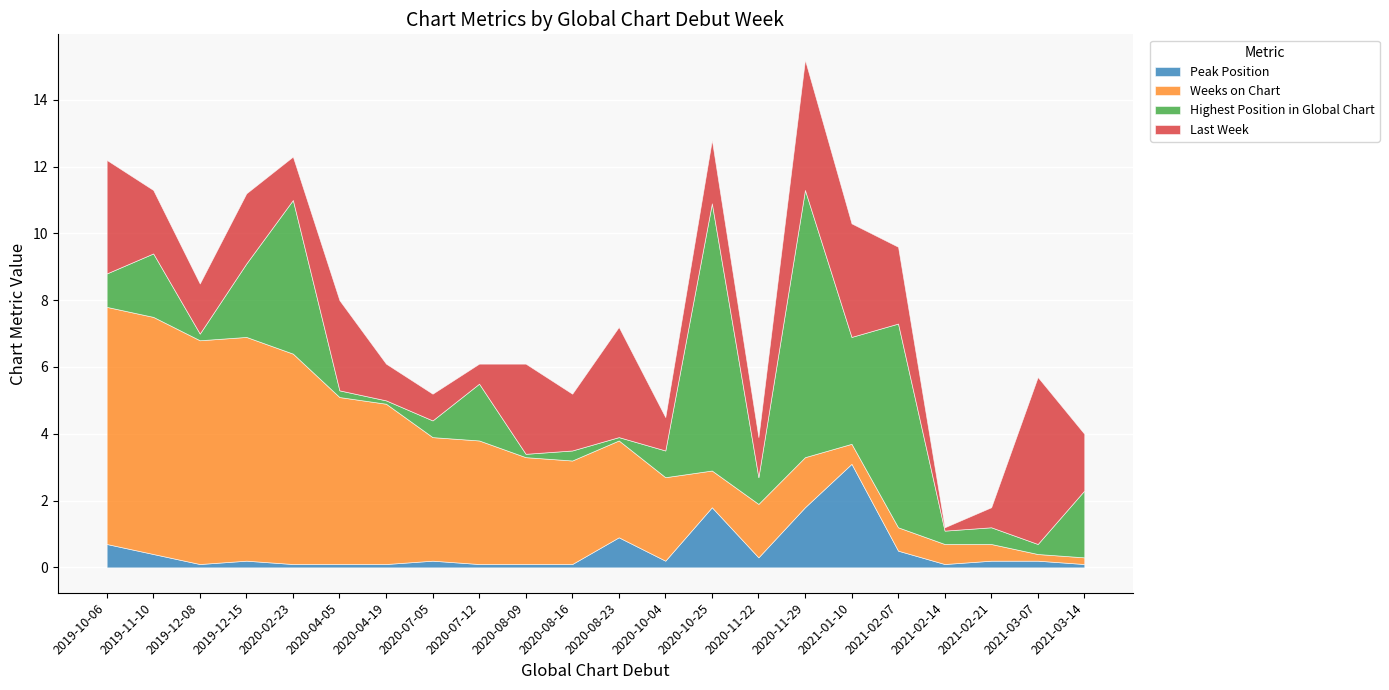

Is the value of Highest Position in Global Chart at 2019-10-06 greater than the value of Last Week at 2020-04-19?

No